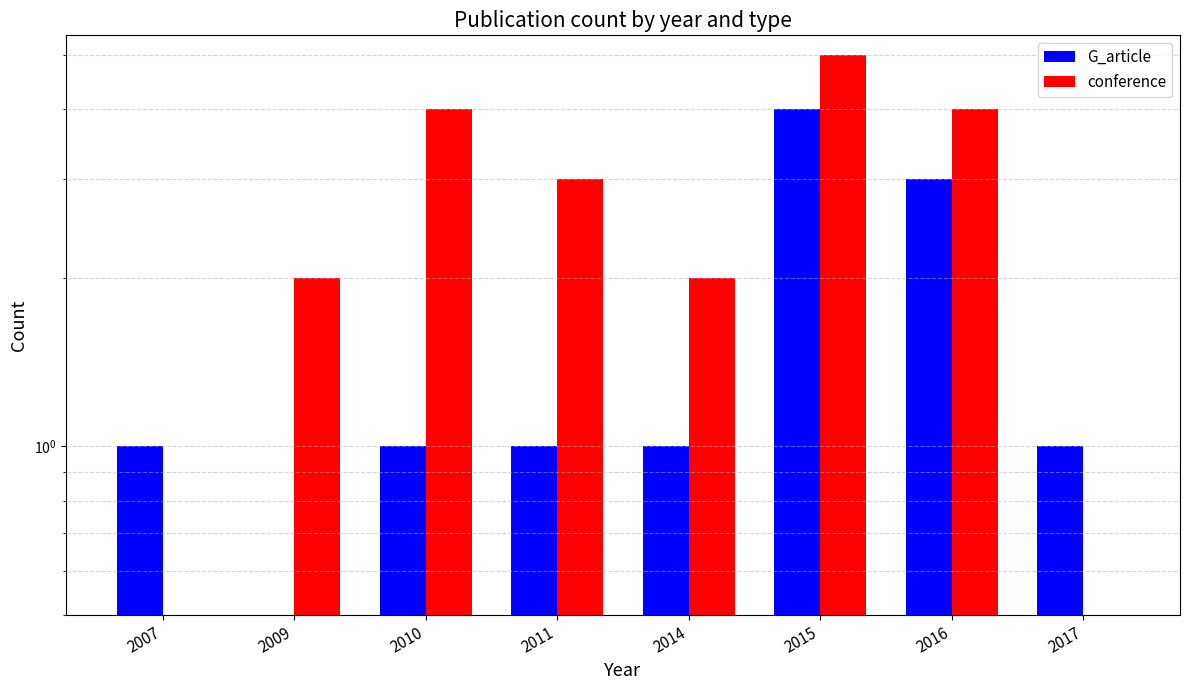

What is the total value across all series at 2011?

4